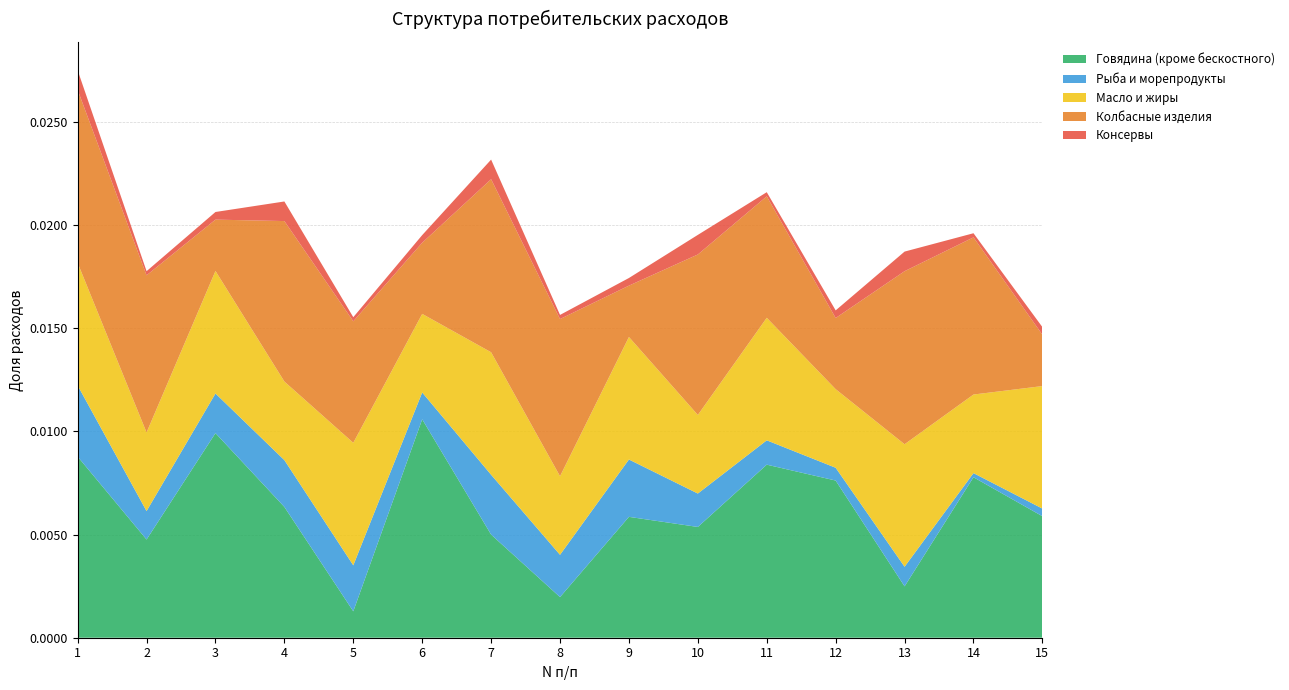

Which category has the highest value in the Говядина (кроме бескостного) series?

6